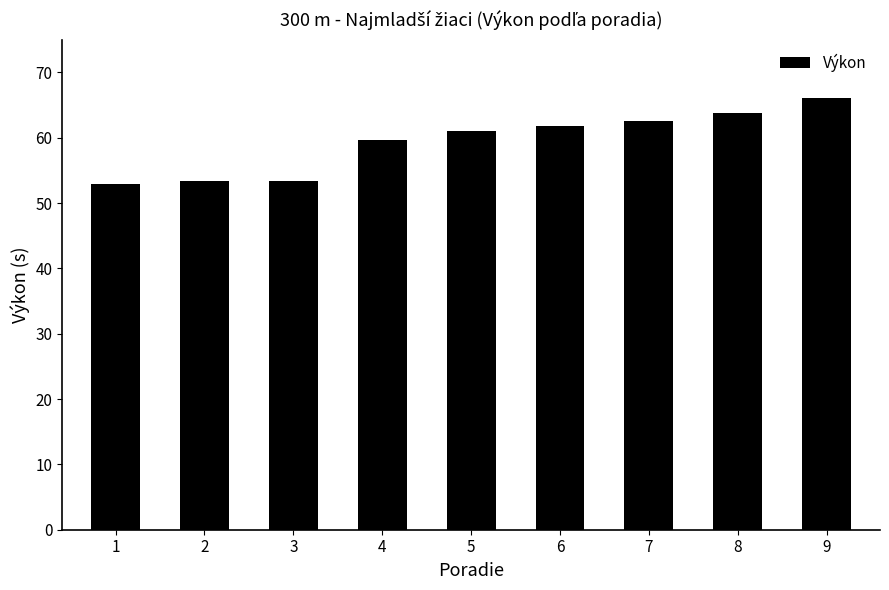

What is the value of the 8th bar from the left?

63.8